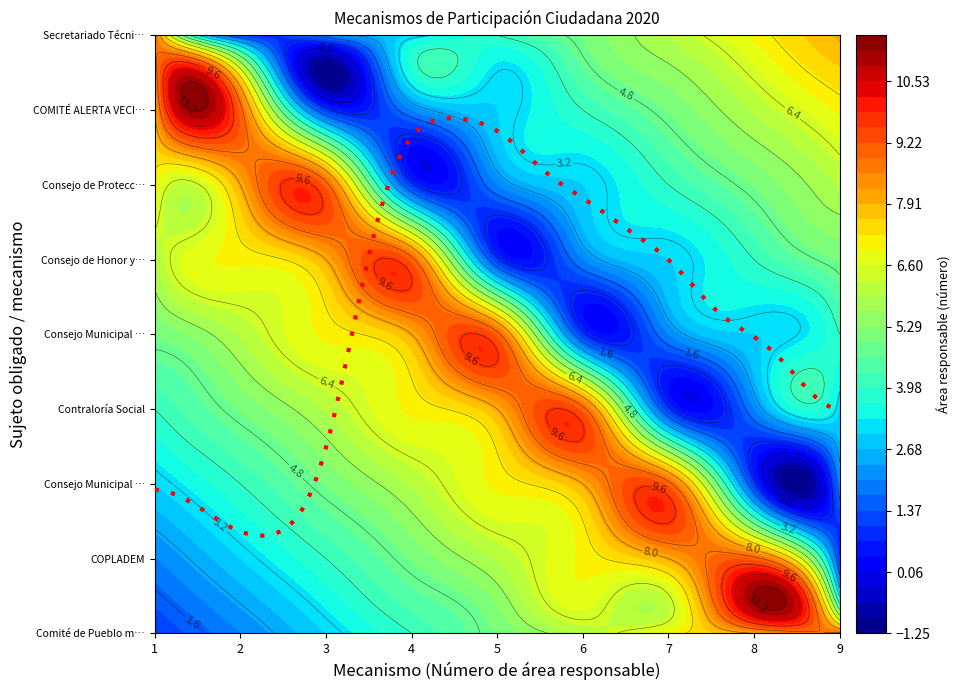

Which series has the largest range (max minus min)?

Comité de Pueblo mágico